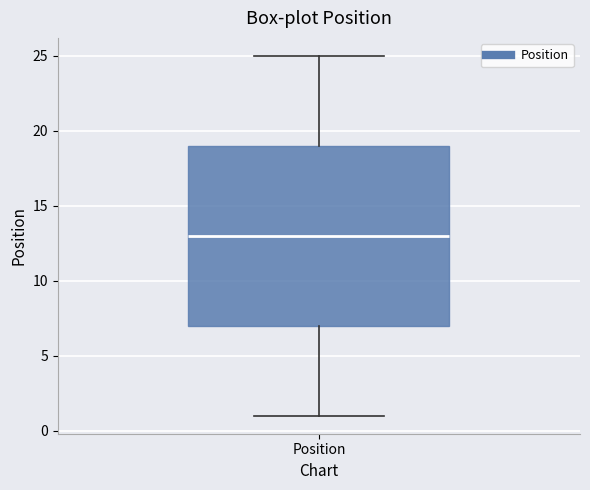

Where does the median line of the box for Position sit on the y-axis? The values are not printed on the chart, so give them approximately, as read against the axis.

13